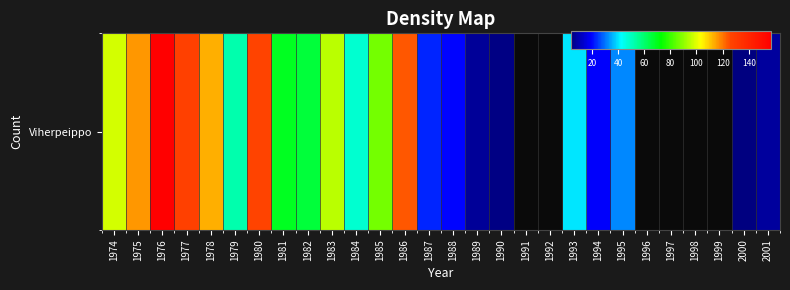

Where does the data first go above 95?

1974